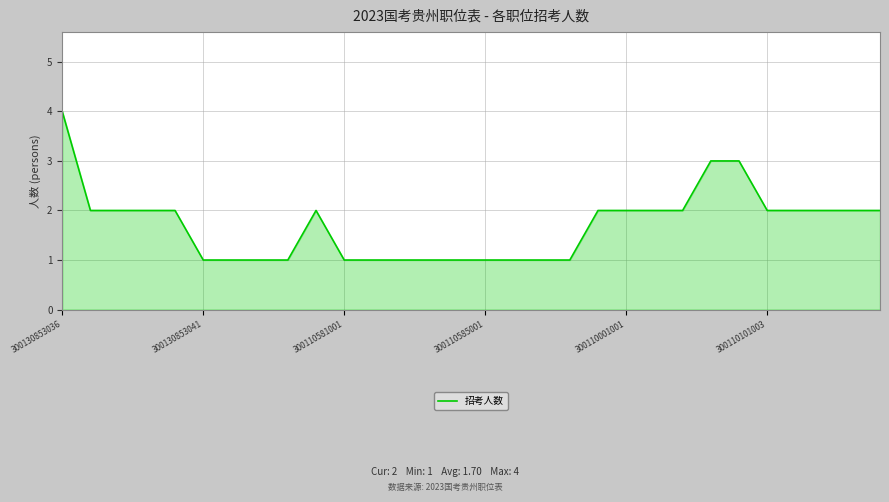

What is the greatest value displayed?

4